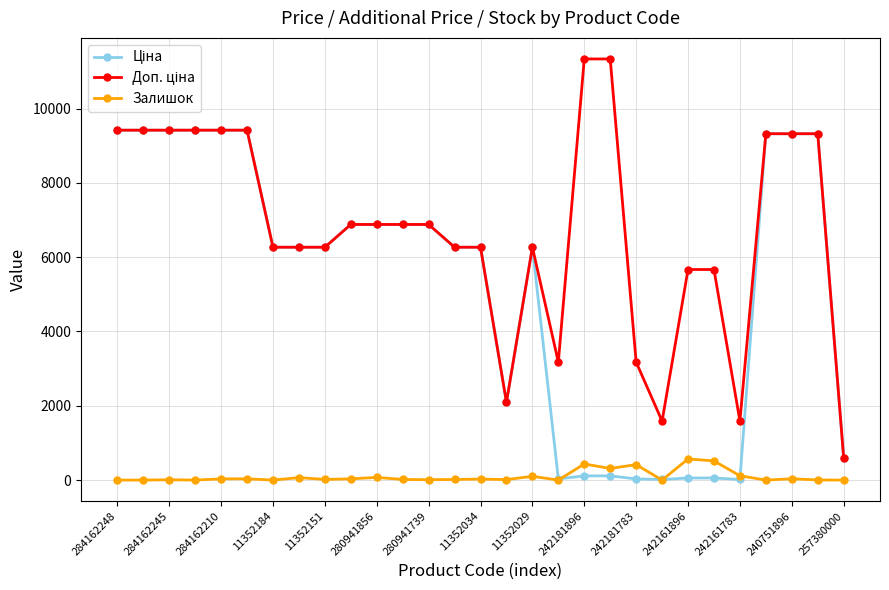

What is the maximum value shown in the chart?

11334.0